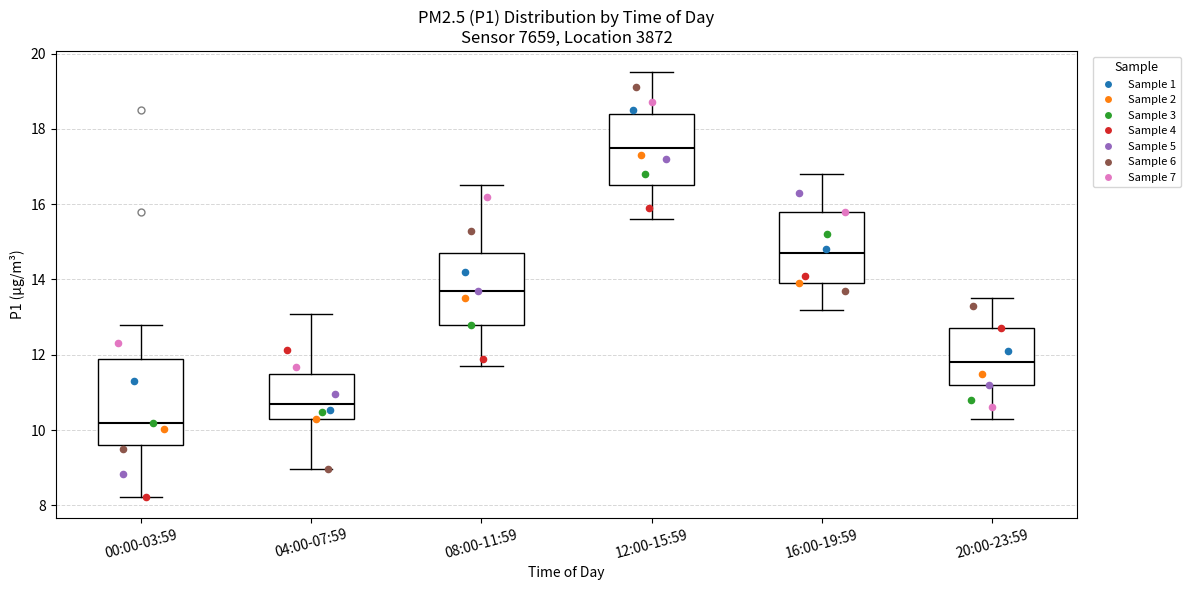

Where does the lower whisker of the box for 20:00-23:59 end on the y-axis? The values are not printed on the chart, so give them approximately, as read against the axis.

10.4